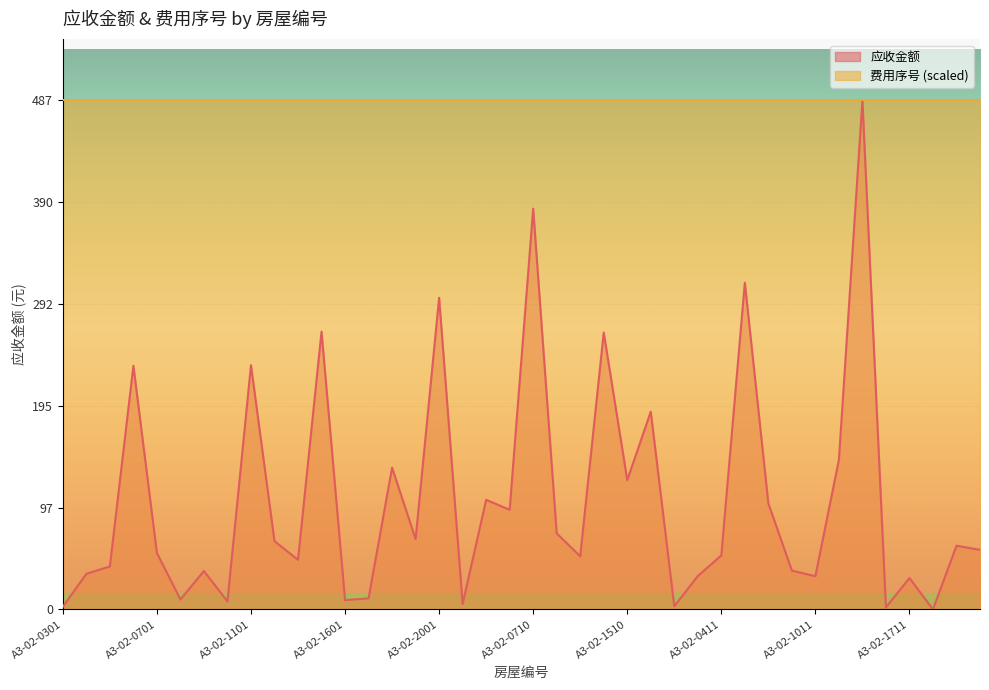

Does the chart display data point markers on the line(s)?

No